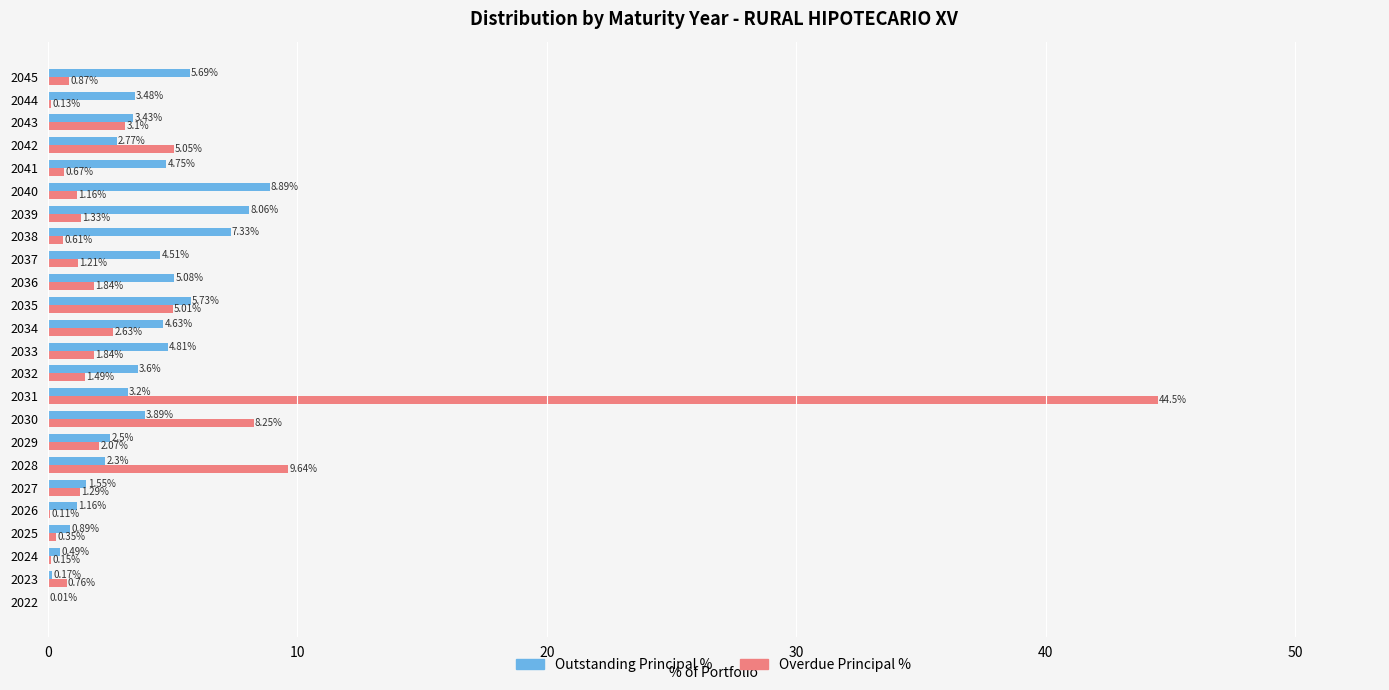

What is the sum of all Overdue Principal % values?

94.1